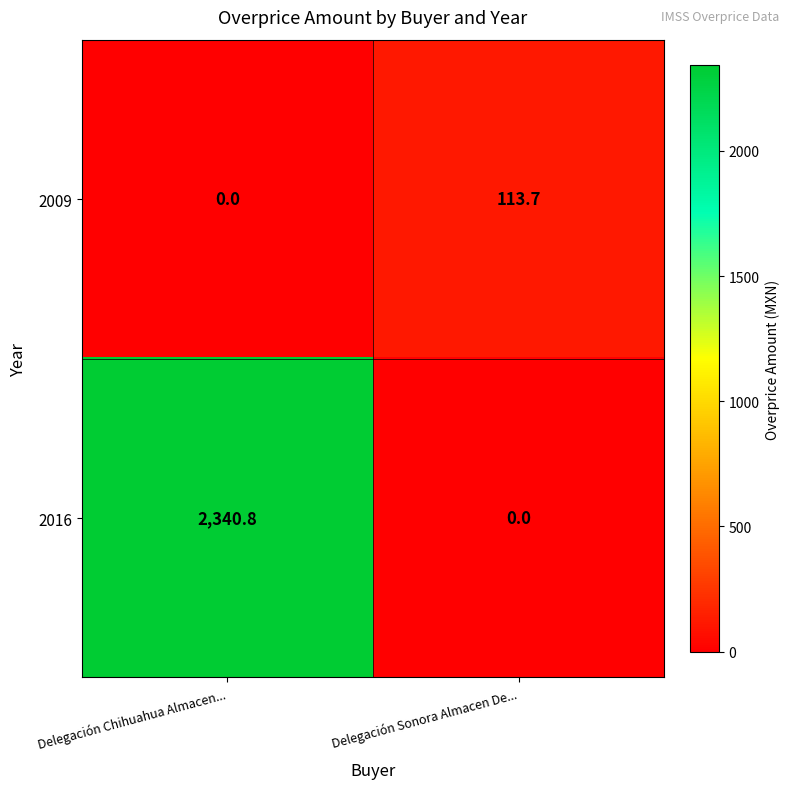

Which category has the lowest value in the 2009 series?

Delegación Chihuahua Almacen...